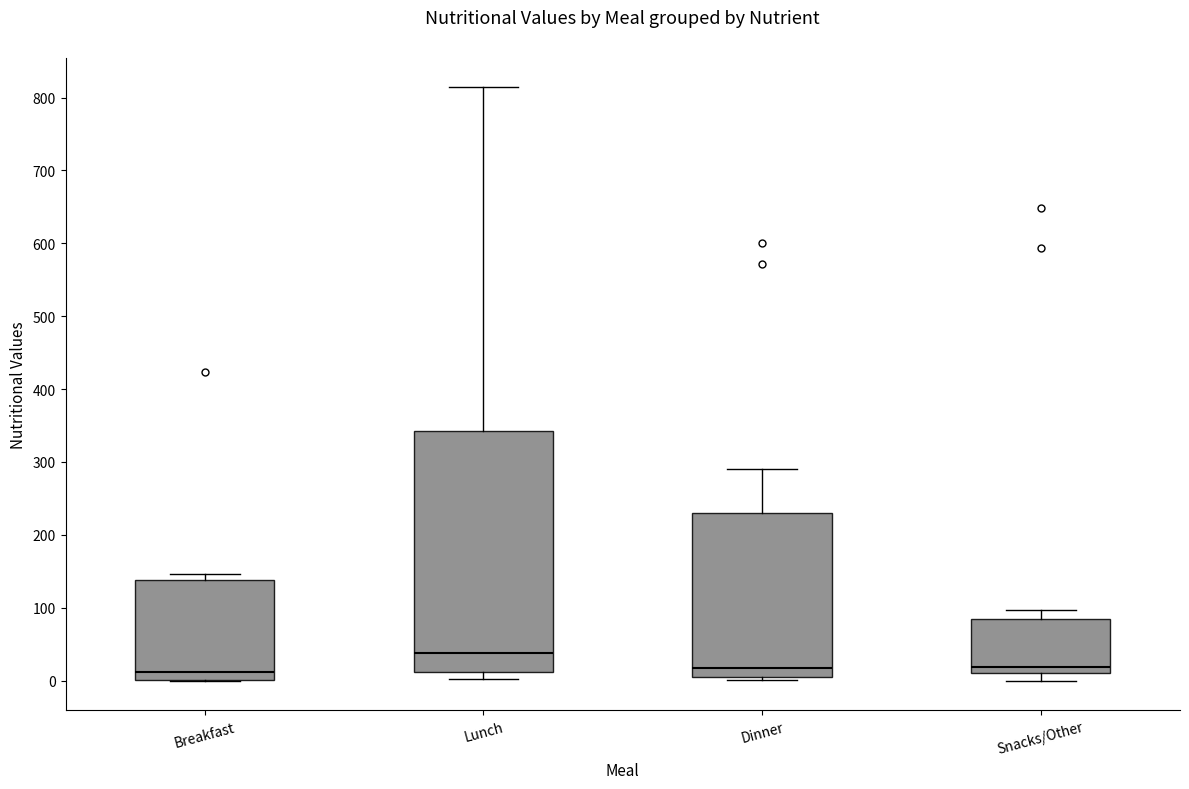

Where does the upper whisker of the box for Snacks/Other end on the y-axis? The values are not printed on the chart, so give them approximately, as read against the axis.

100